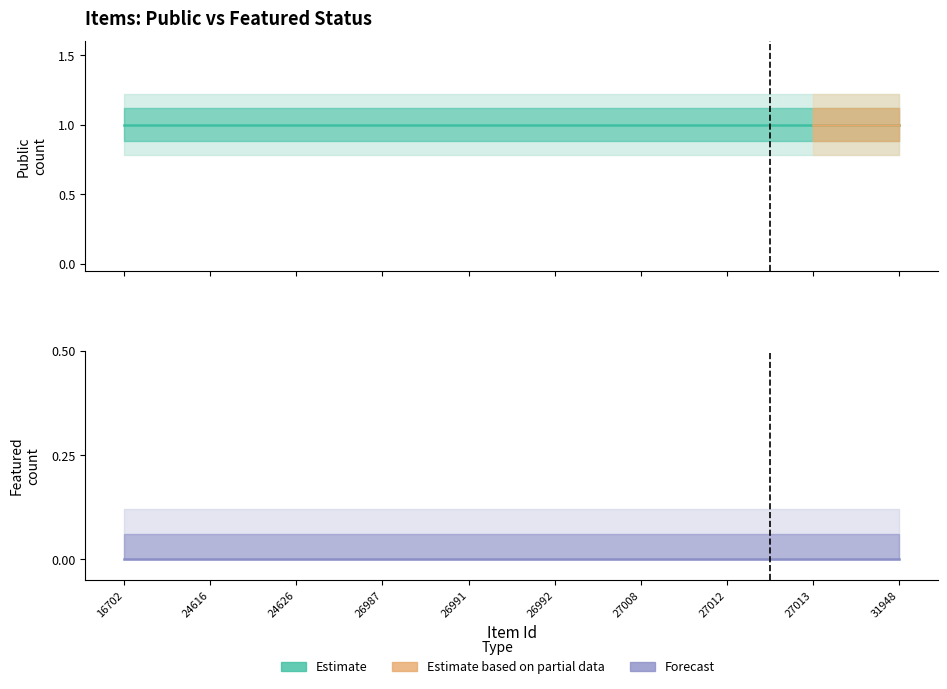

Reading left to right, transcribe all the data shown in this chart.

public: 16702=1	24616=1	24626=1	26987=1	26991=1	26992=1	27008=1	27012=1	27013=1	31948=1
featured: 16702=0	24616=0	24626=0	26987=0	26991=0	26992=0	27008=0	27012=0	27013=0	31948=0